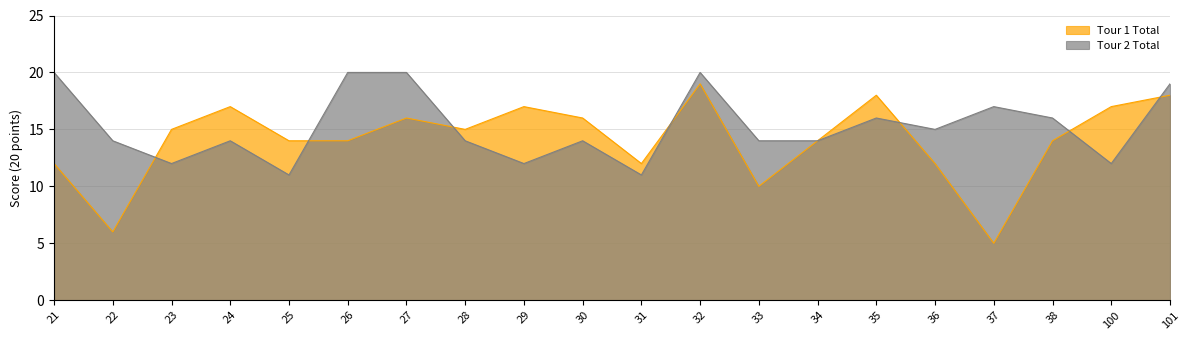

Which series ends up on top after the final intersection of Tour 1 Total and Tour 2 Total?

Tour 2 Total